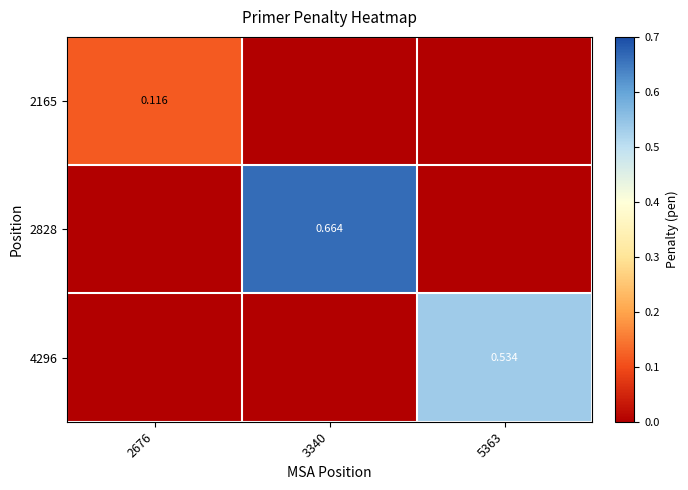

What is the approximate value of 4296 at 5363?

0.5